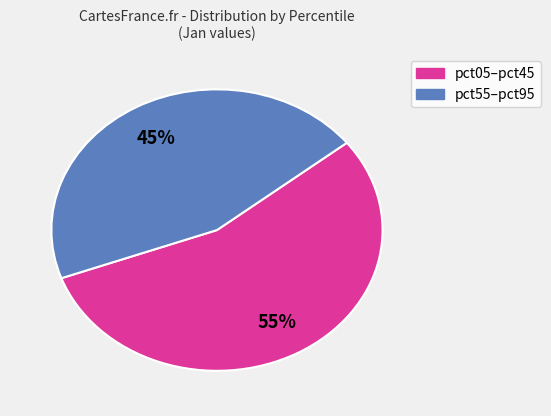

Is the sum of pct05–pct45 and pct55–pct95 greater than half?

Yes